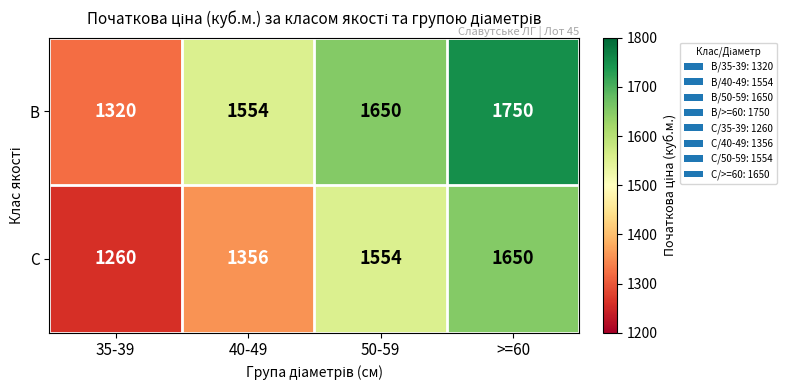

True or false: C has a value of 1356 at 40-49.

True